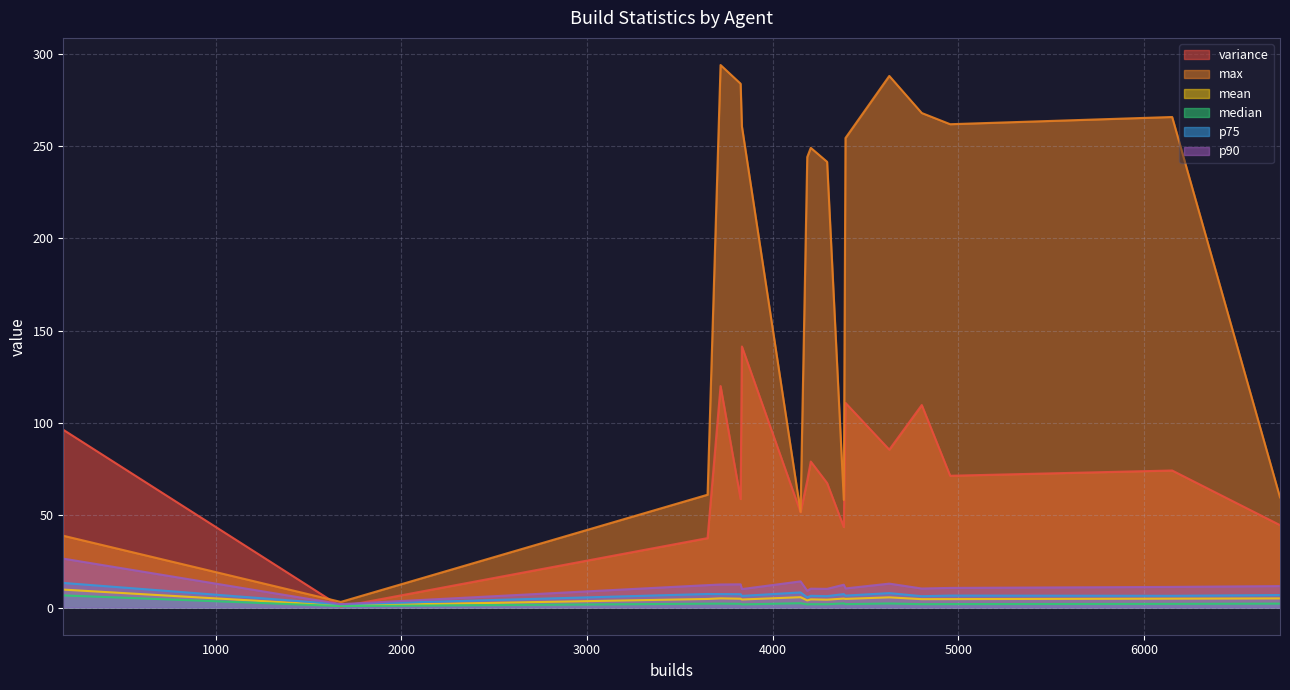

List the series in order of their peak value, lowest first.

median, mean, p75, p90, variance, max